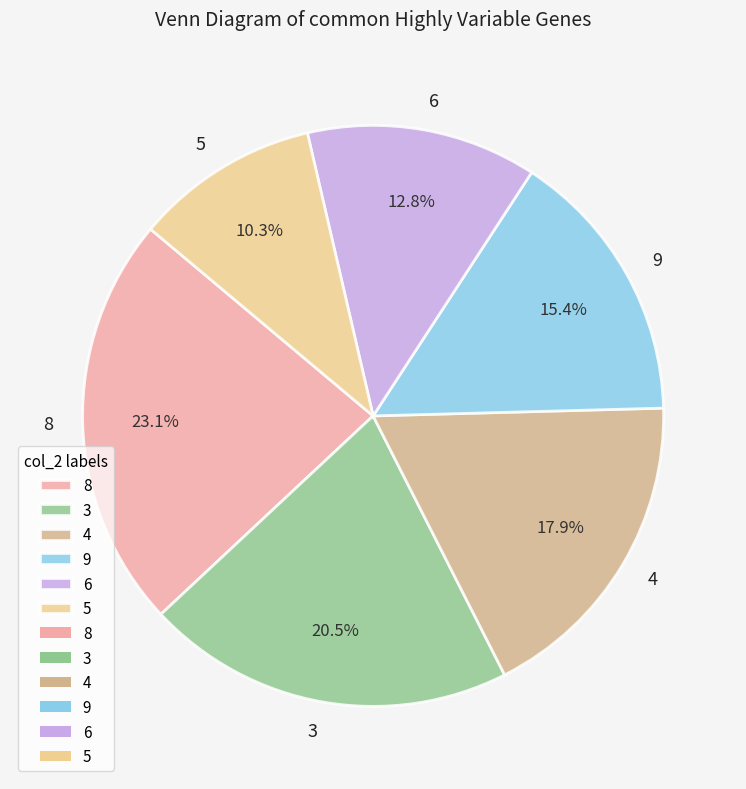

Does 5 account for over 50% of the chart?

No